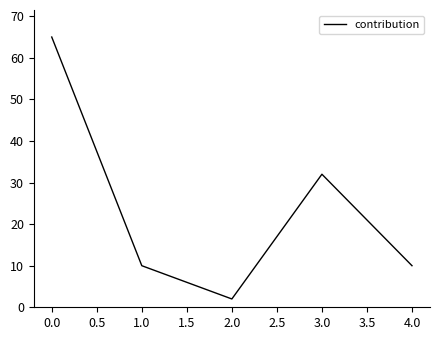

Reading left to right, list all the values displayed in this chart.

65	10	2	32	10